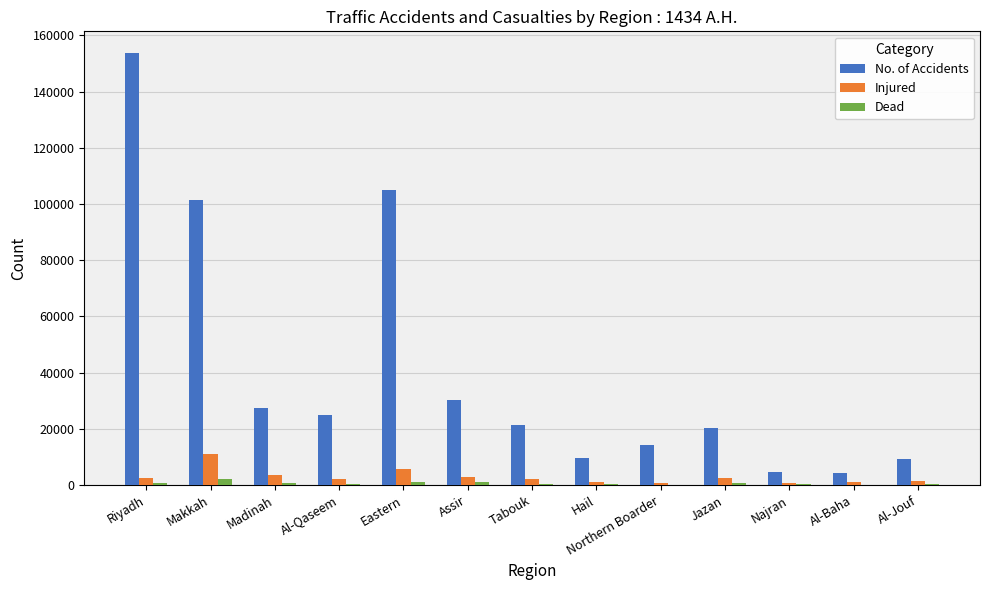

What is the maximum value shown in the chart?

153756